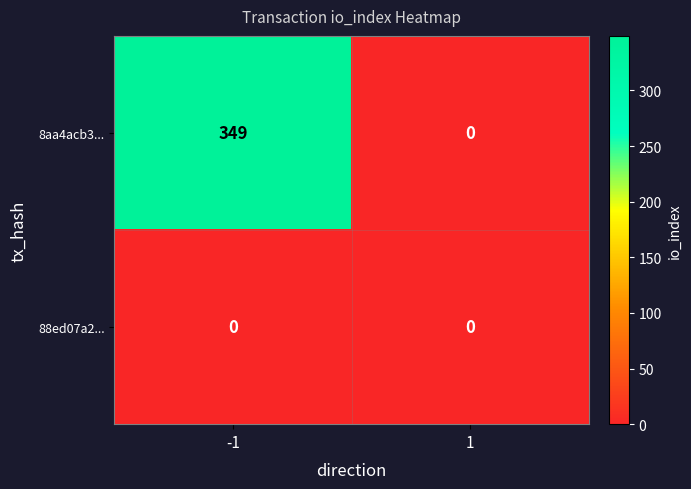

Which series changed the most between -1 and 1?

8aa4acb3...